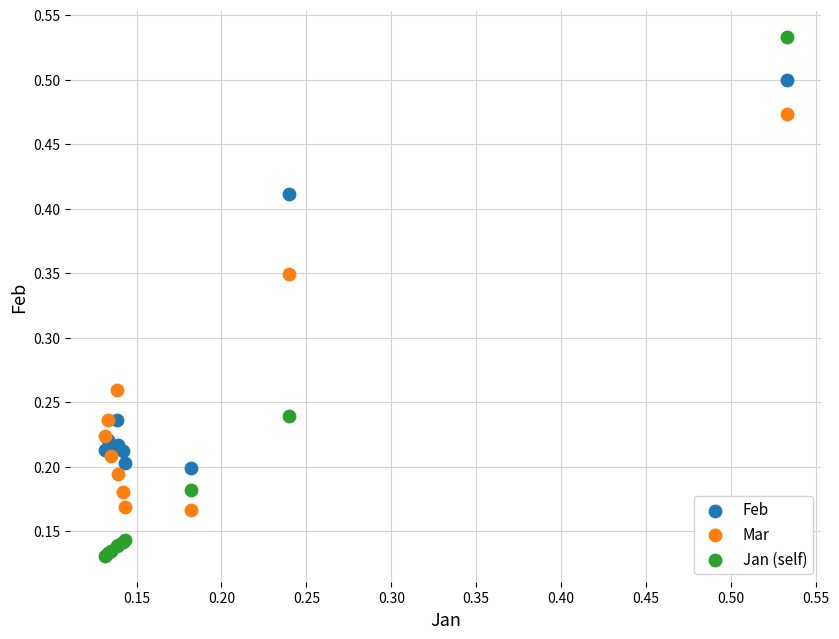

Which series contains the lowest Y value?

Jan (self)